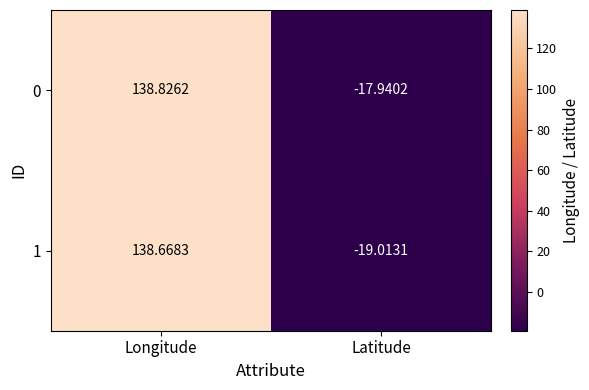

Where is 0 nearest to the value 60?

Latitude